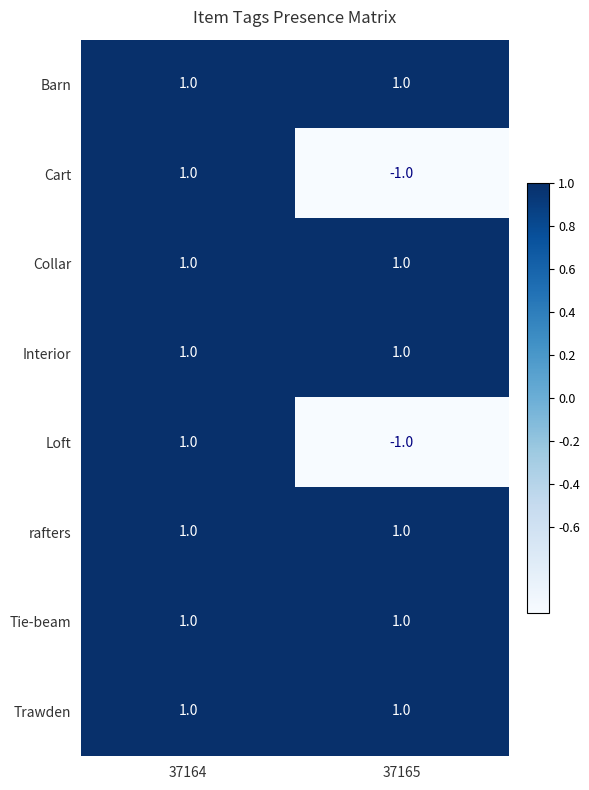

At how many categories does at least one series exceed 0?

2